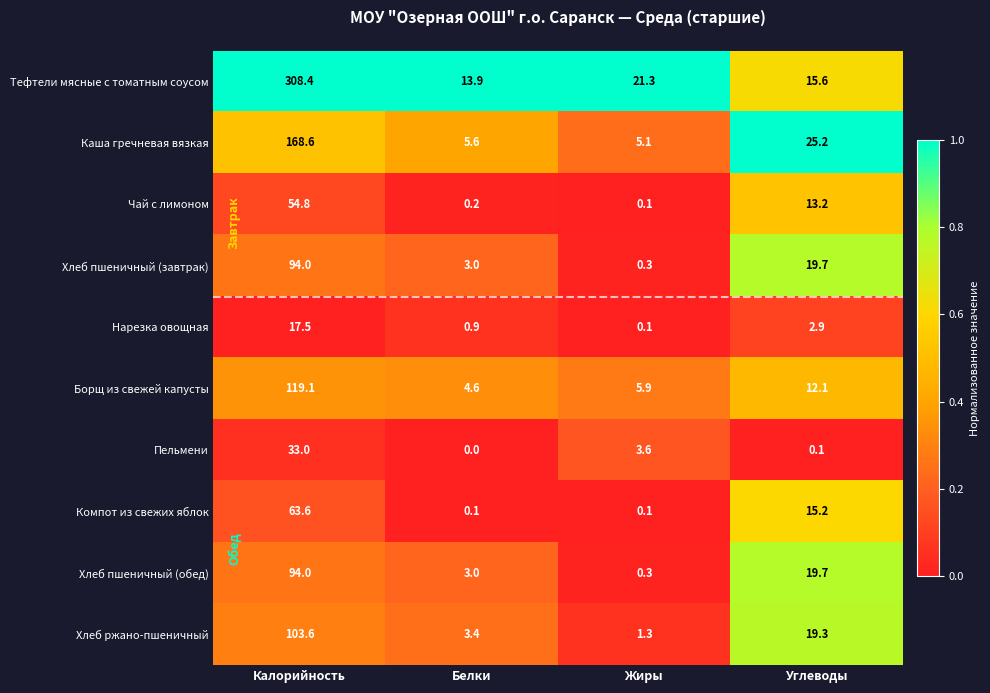

At how many categories does at least one series exceed 0?

4